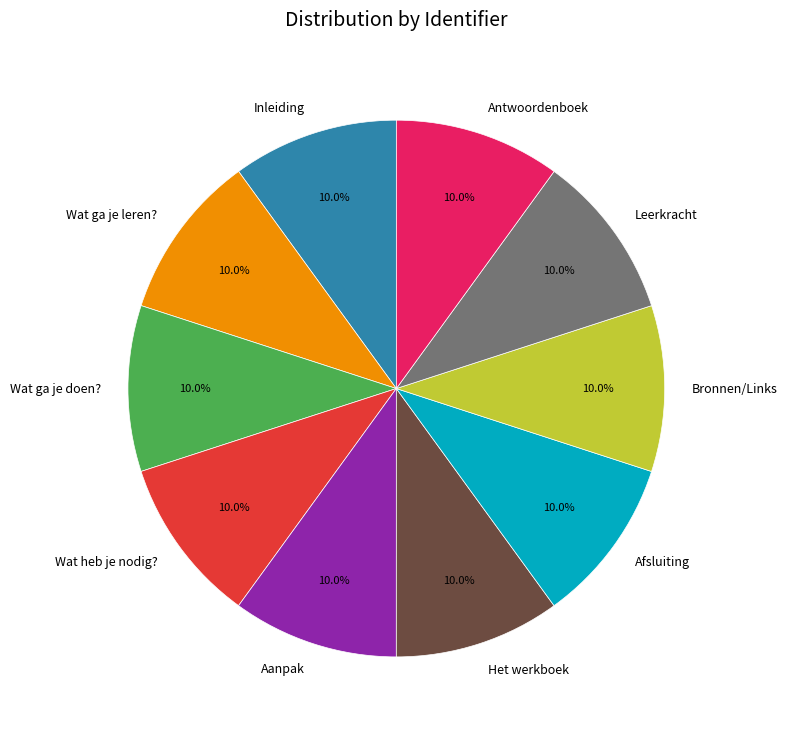

Is there any slice that represents more than half of the pie?

No